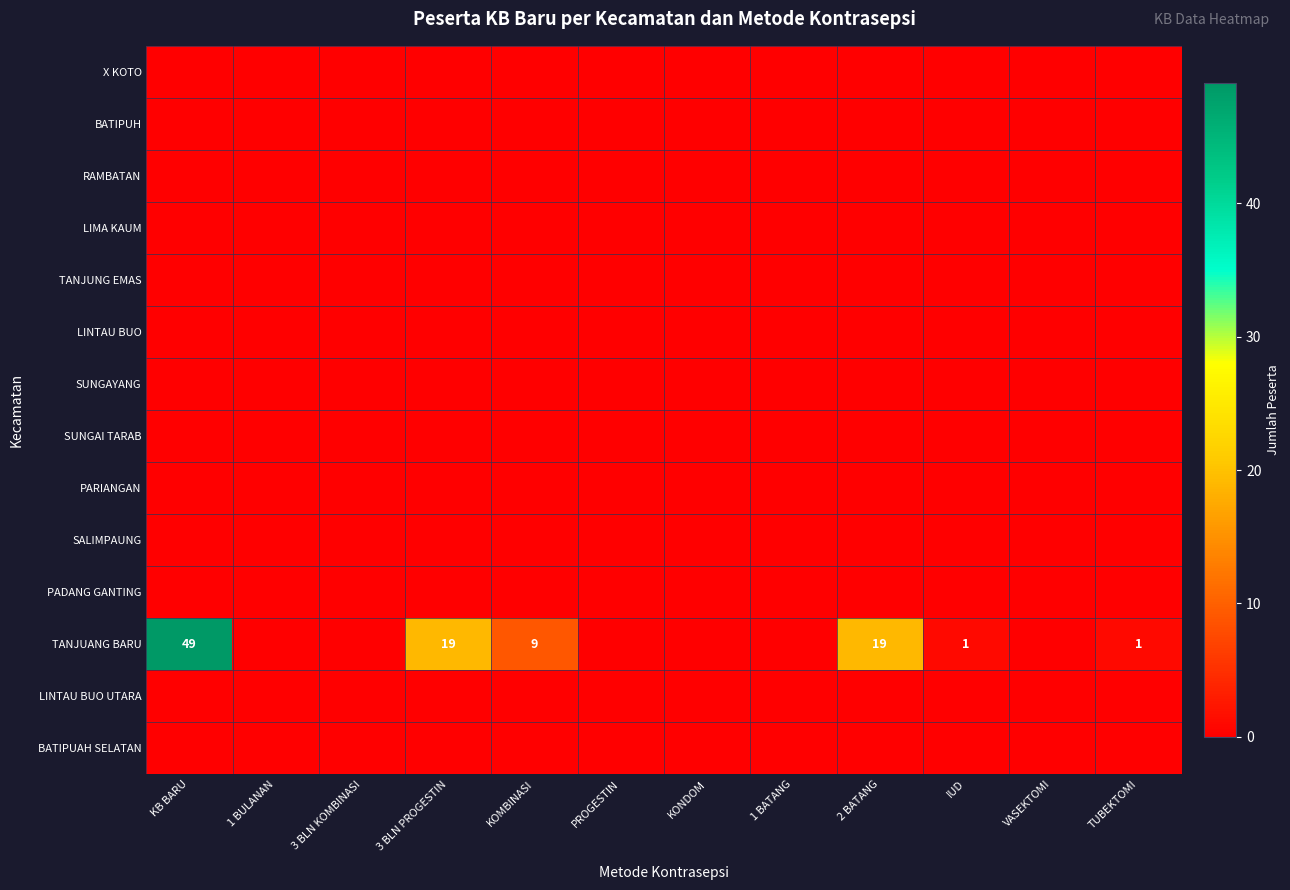

What is the difference between the maximum and minimum values in the TANJUANG BARU series?

49